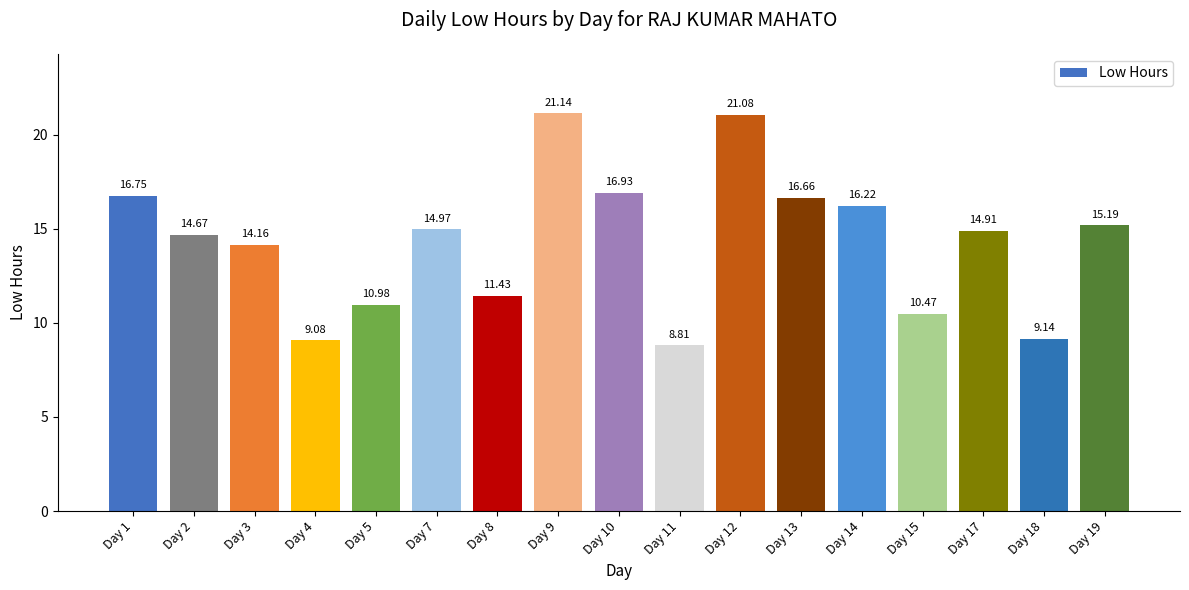

At which label does the data first exceed 14?

Day 1